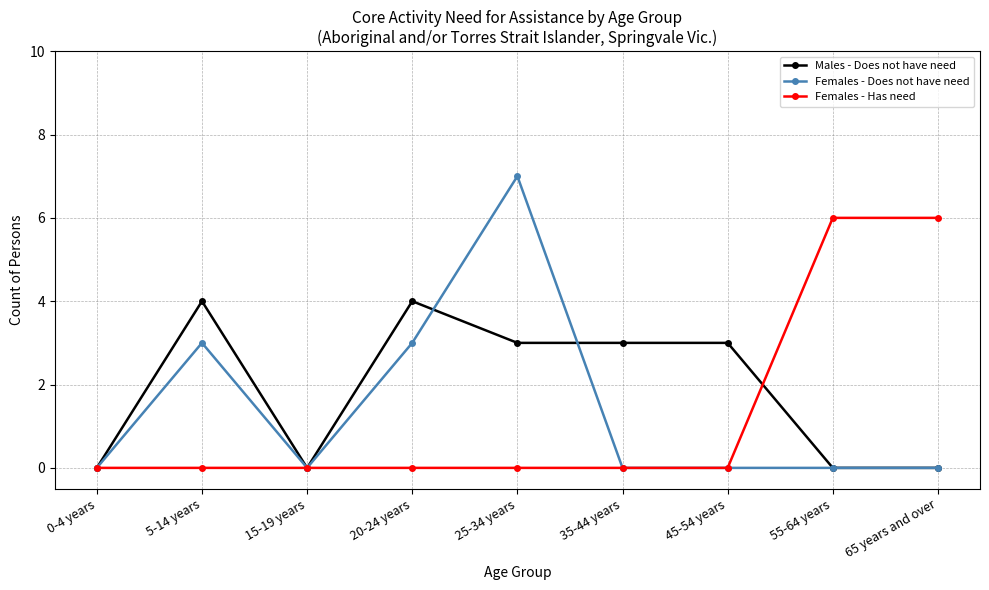

What is the difference between the maximum and second lowest values in the Males - Does not have need series?

4